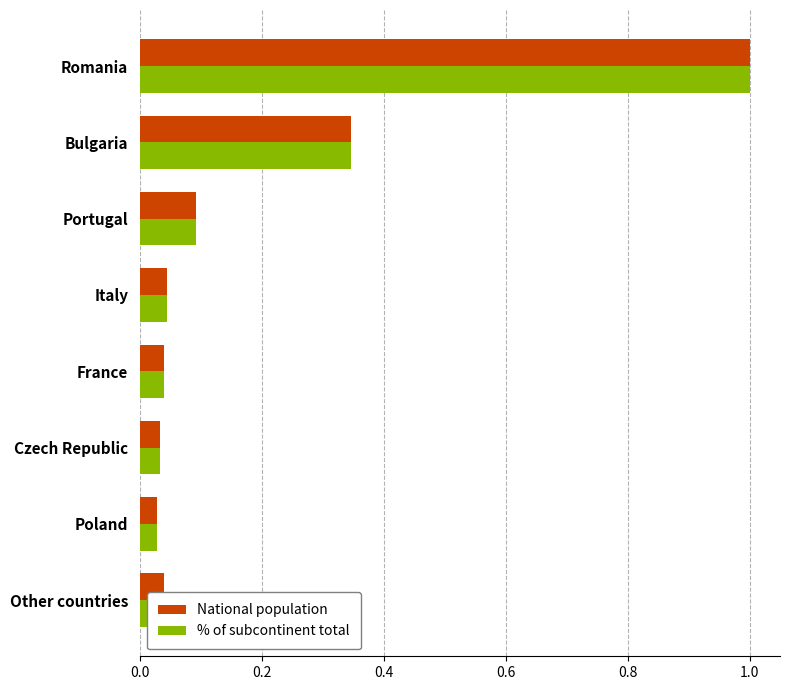

Which series has the largest range (max minus min)?

National population